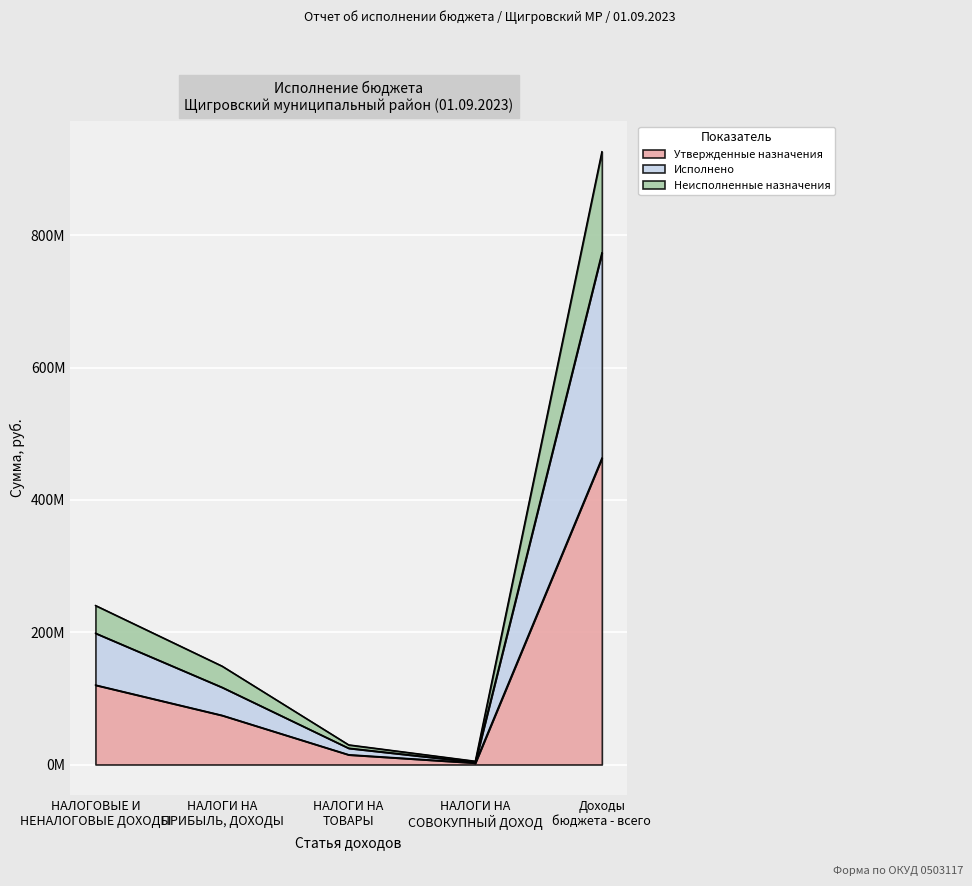

Does the chart display data point markers on the line(s)?

No